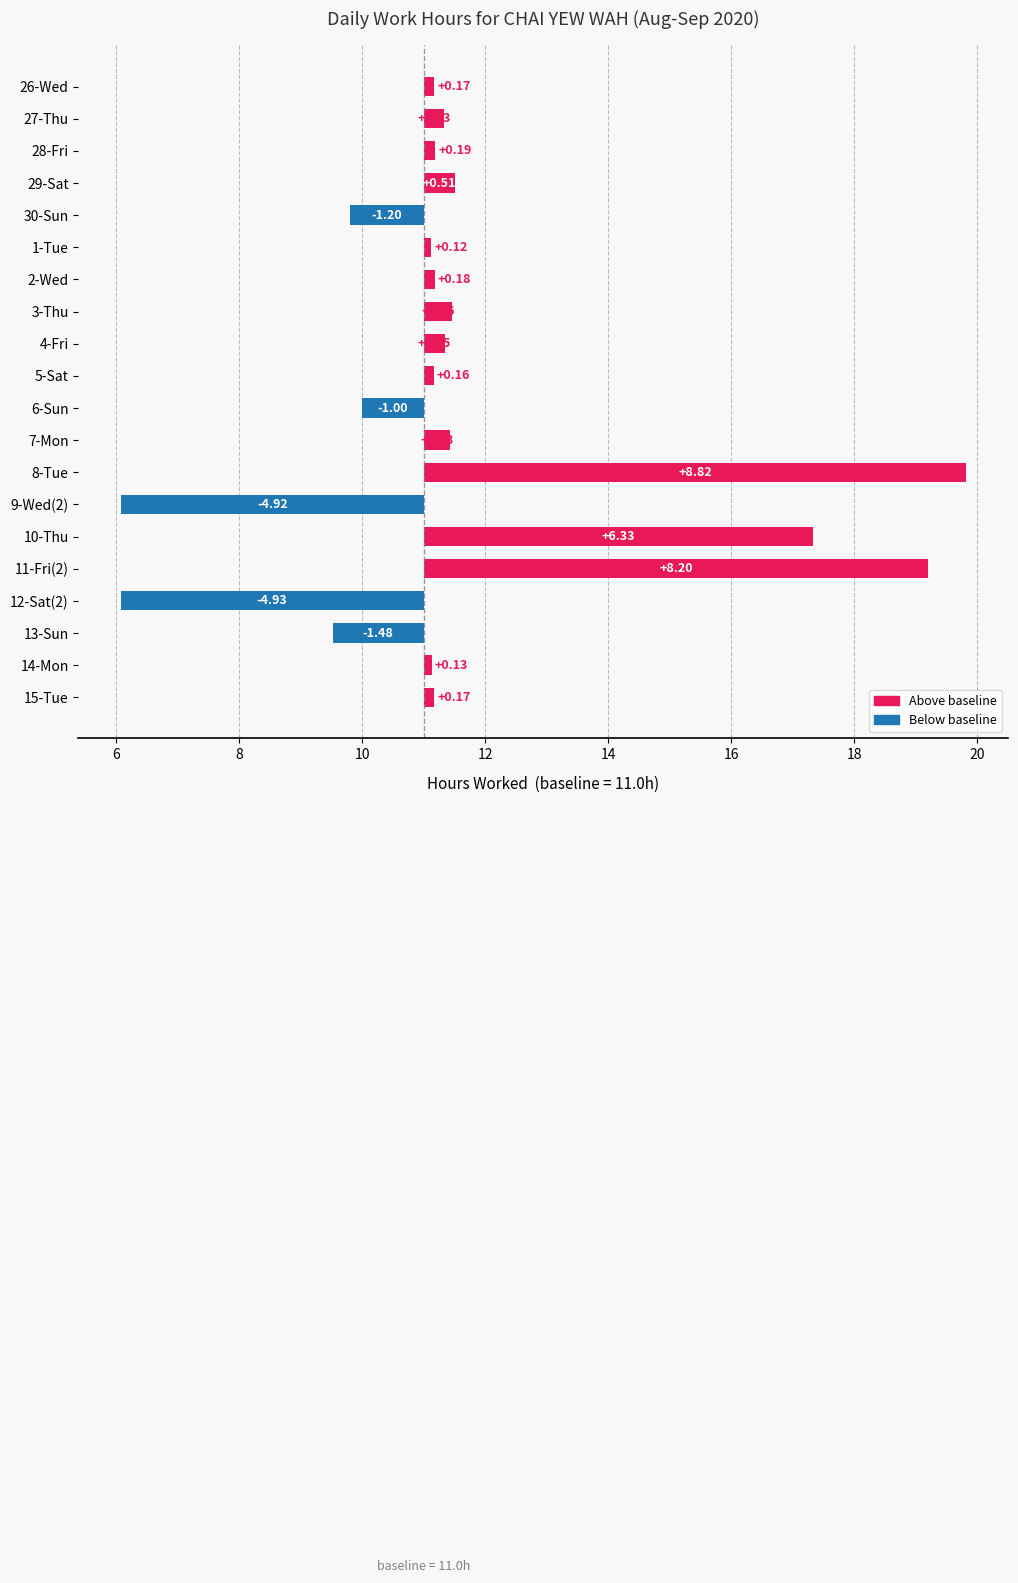

How many negative values are there?

5